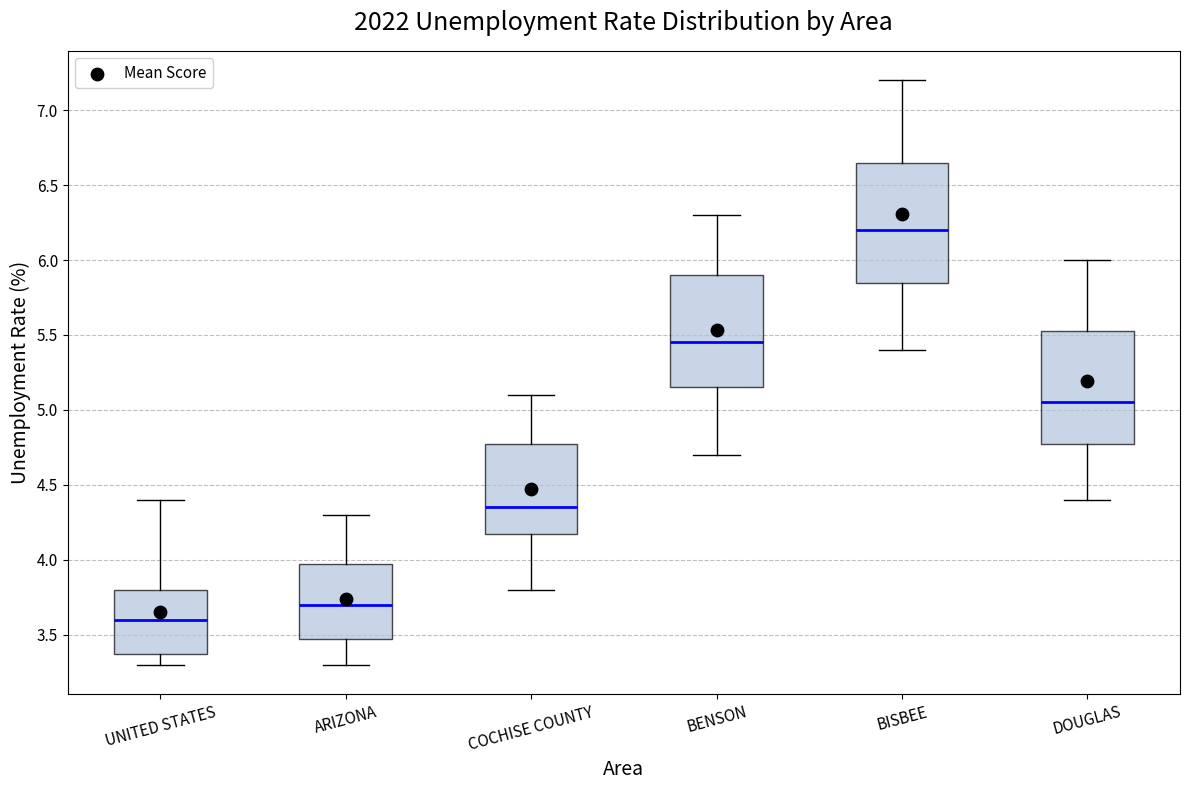

Reading left to right, read every box against the y-axis: the position of its median line, the range the box covers, and the ends of its whiskers. The values are not printed on the chart, so give them approximately, as read against the axis.

UNITED STATES: median 3.60, box 3.40 to 3.80, whiskers 3.30 to 4.40
ARIZONA: median 3.70, box 3.50 to 4.00, whiskers 3.30 to 4.30
COCHISE COUNTY: median 4.35, box 4.20 to 4.80, whiskers 3.80 to 5.10
BENSON: median 5.45, box 5.15 to 5.90, whiskers 4.70 to 6.30
BISBEE: median 6.20, box 5.85 to 6.65, whiskers 5.40 to 7.20
DOUGLAS: median 5.05, box 4.80 to 5.55, whiskers 4.40 to 6.00